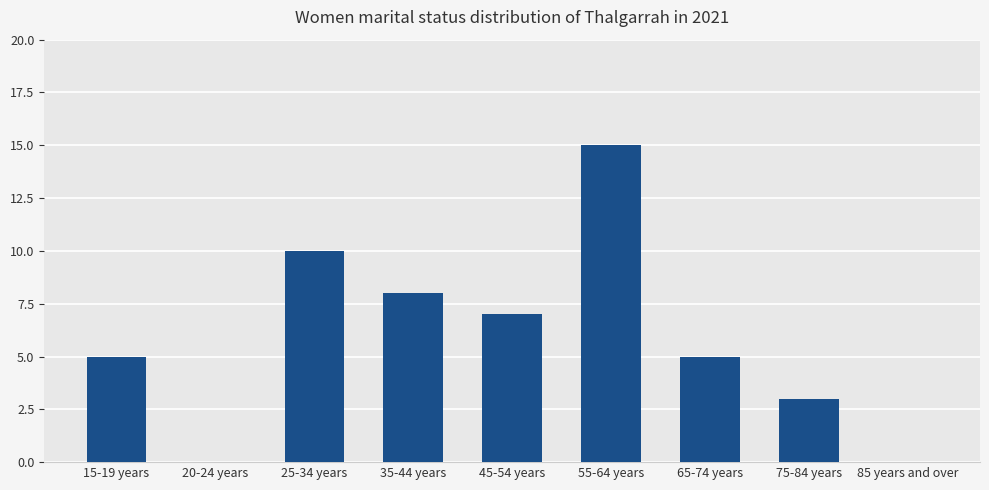

What is the maximum value shown in the chart?

15